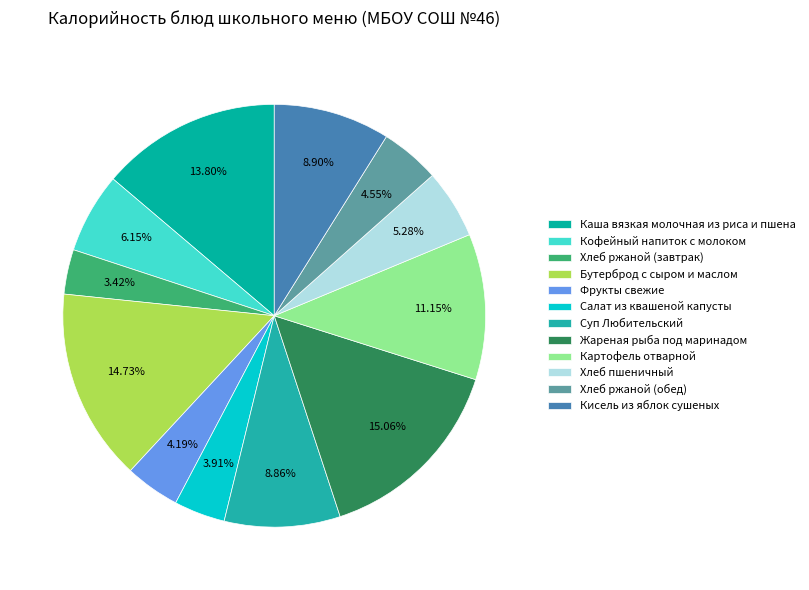

To the nearest percent, what is the average slice percentage?

8%